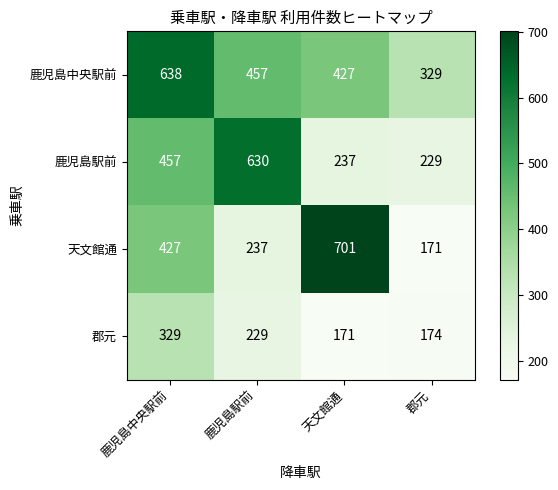

At how many categories does at least one series exceed 205?

4